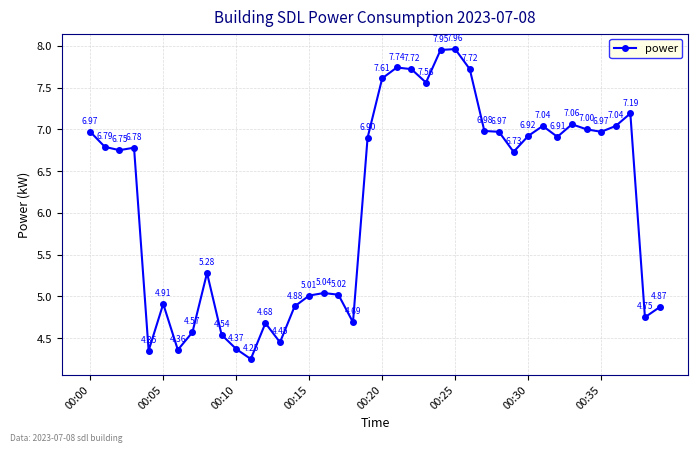

What is the sum of all values?

245.3